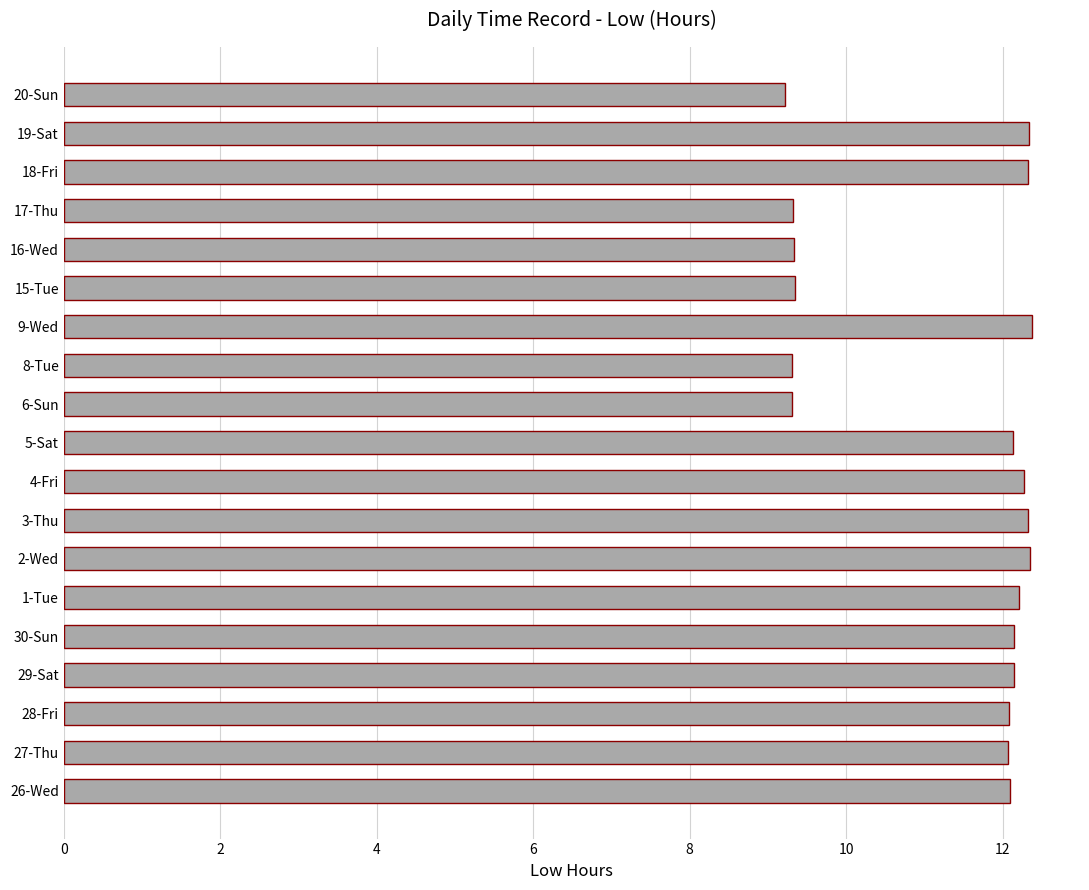

What is the change in value from 27-Thu to 16-Wed?

-2.7